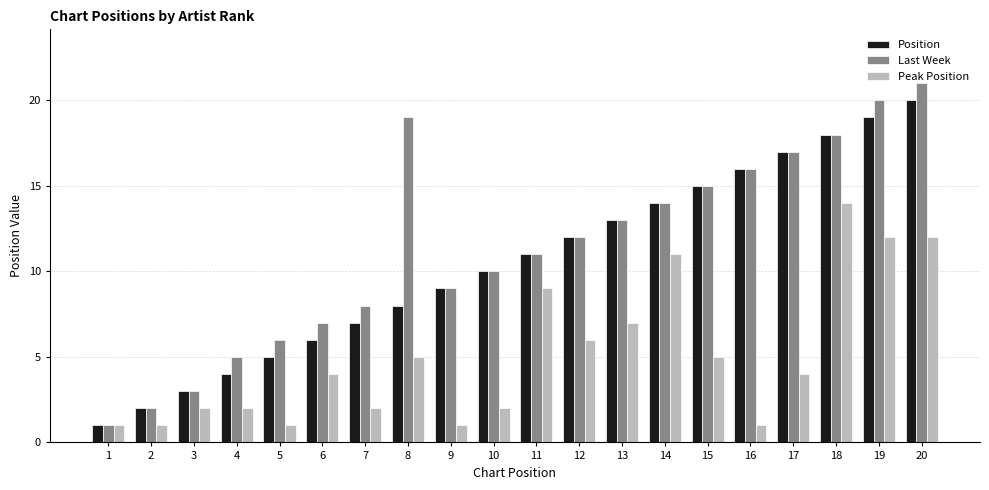

What is the smallest value displayed?

1